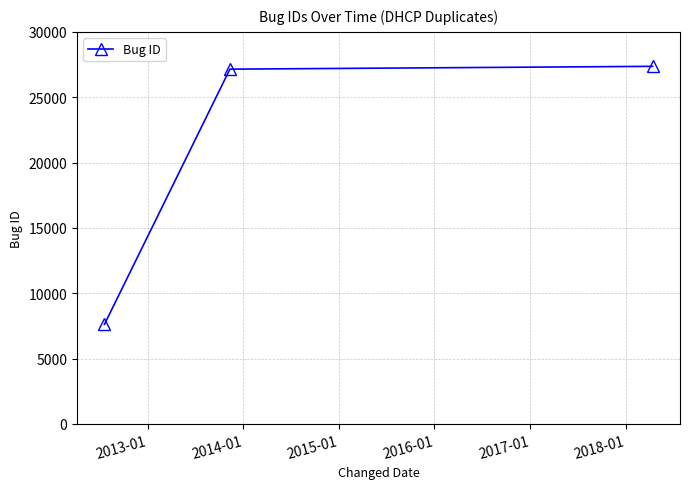

How many categories are shown in the chart?

3